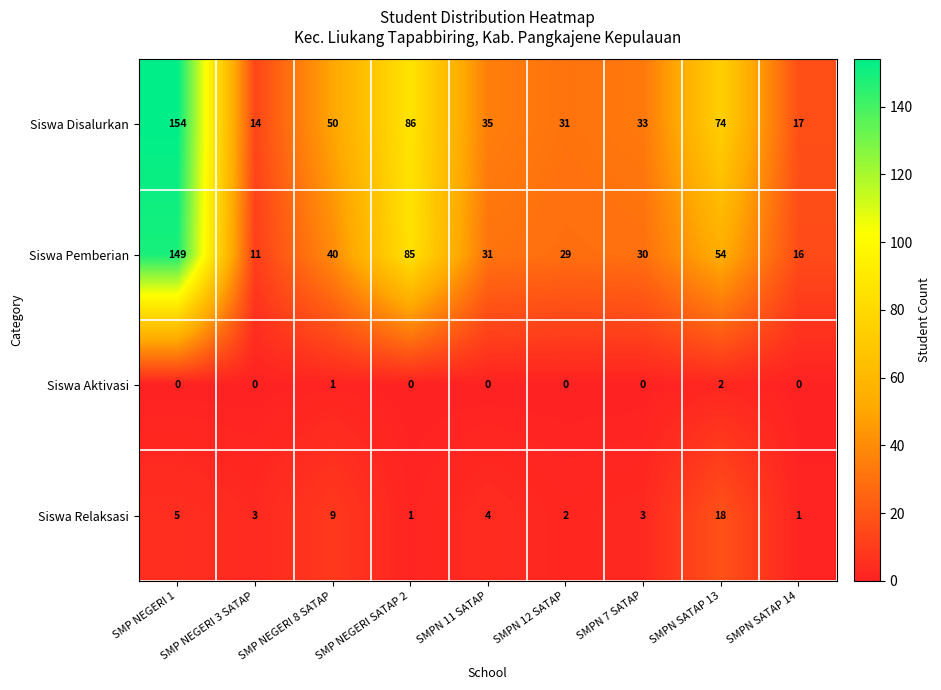

What is the average value of the Siswa Relaksasi series?

5